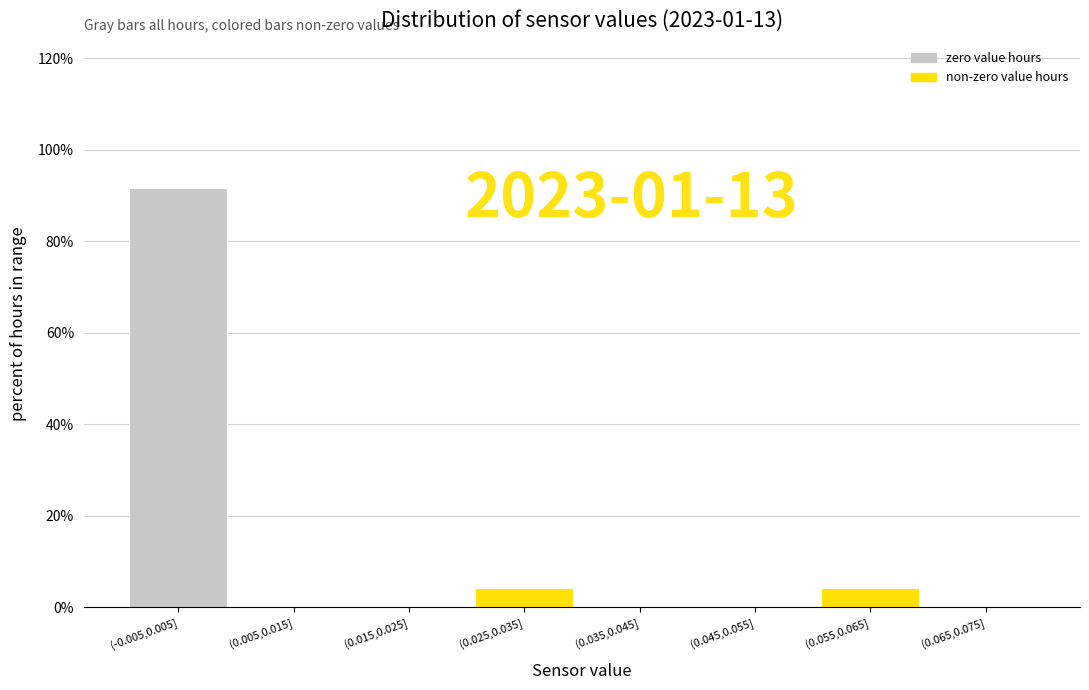

Reading left to right, transcribe all the data shown in this chart.

(-0.005,0.005]=91.7	(0.005,0.015]=0.0	(0.015,0.025]=0.0	(0.025,0.035]=4.2	(0.035,0.045]=0.0	(0.045,0.055]=0.0	(0.055,0.065]=4.2	(0.065,0.075]=0.0